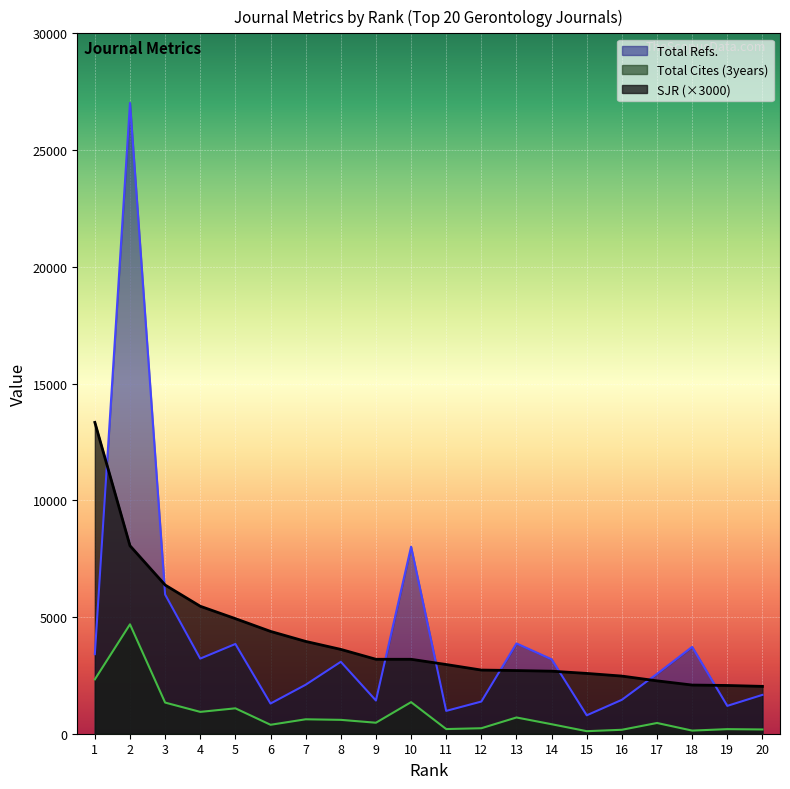

At which category is the sum across all series the highest?

2